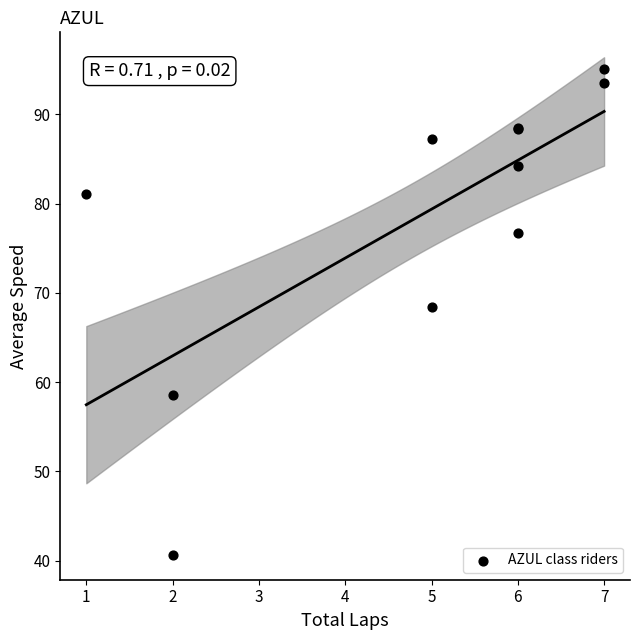

What Y value in the scatter plot is closest to 67?

68.4